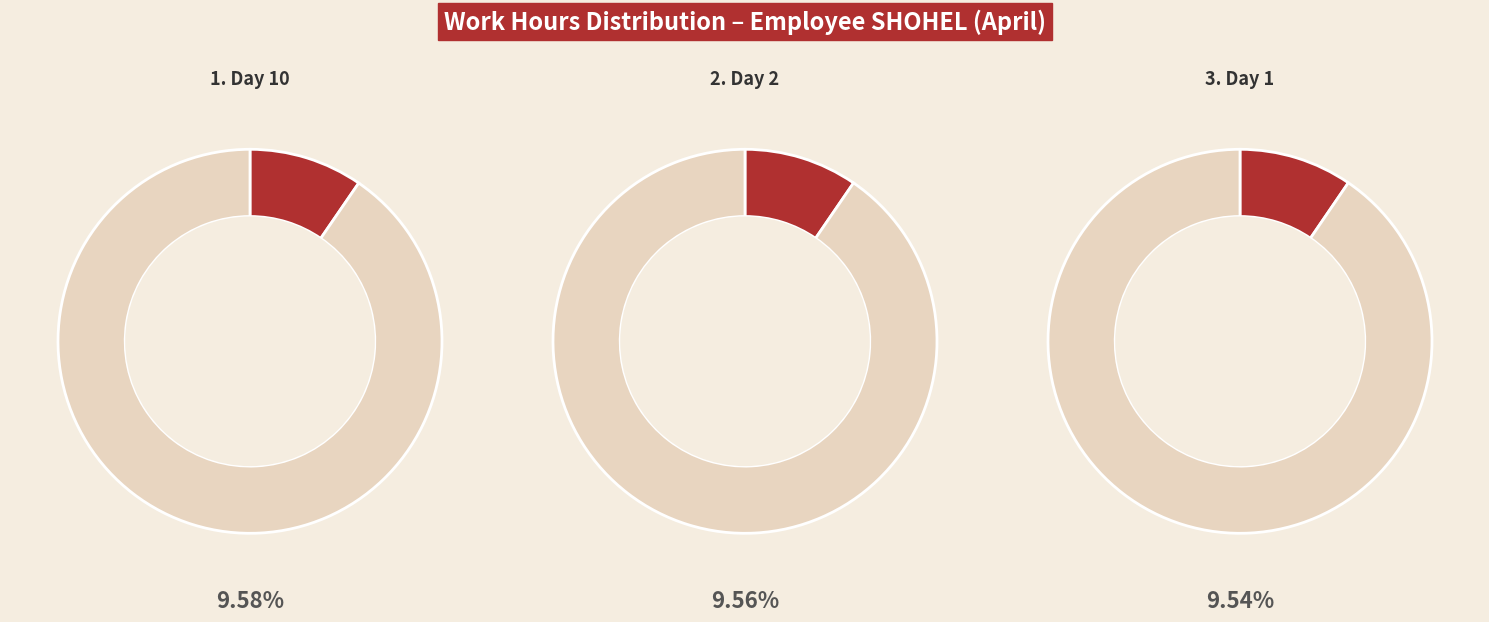

True or false: Day 1 accounts for 1% of the total.

False